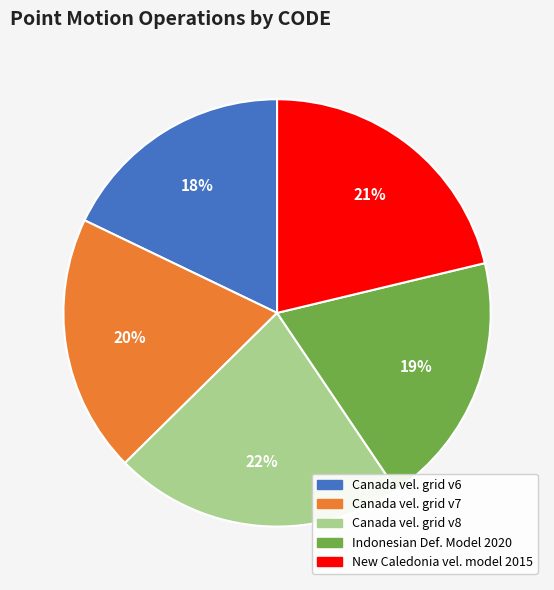

To the nearest percent, what is the difference between the largest and smallest slice percentages?

4%